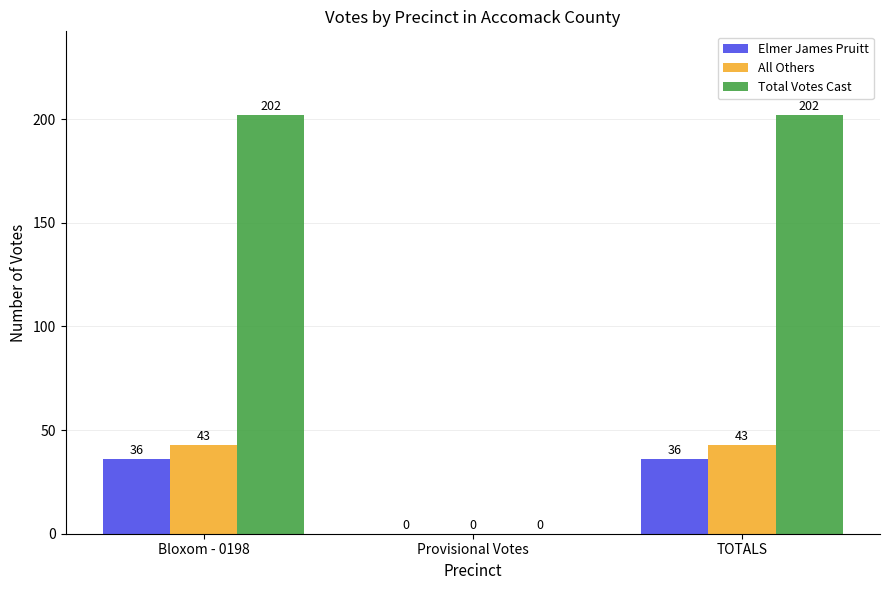

Reading left to right, list all the values displayed in this chart.

Elmer James Pruitt: 36	0	36
All Others: 43	0	43
Total Votes Cast: 202	0	202